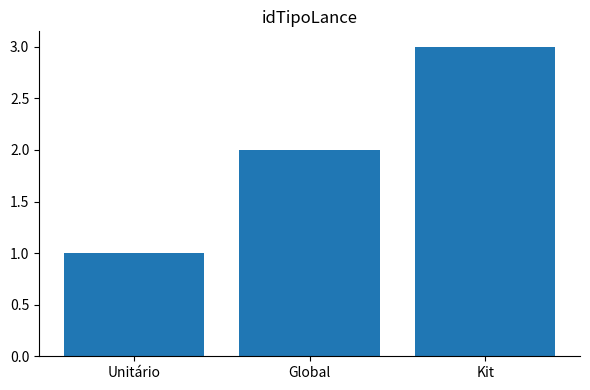

At which category does the chart reach its minimum across all series?

Unitário